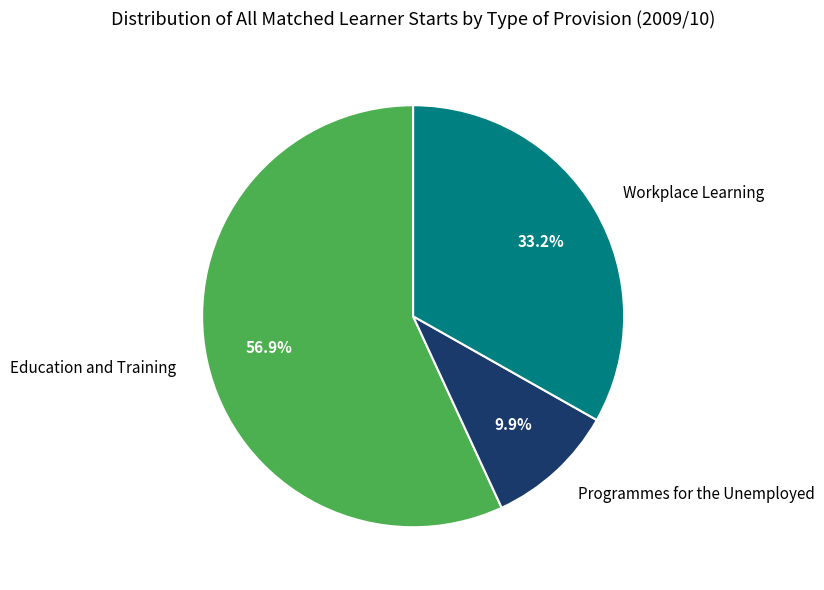

Which category accounts for the majority?

Education and Training